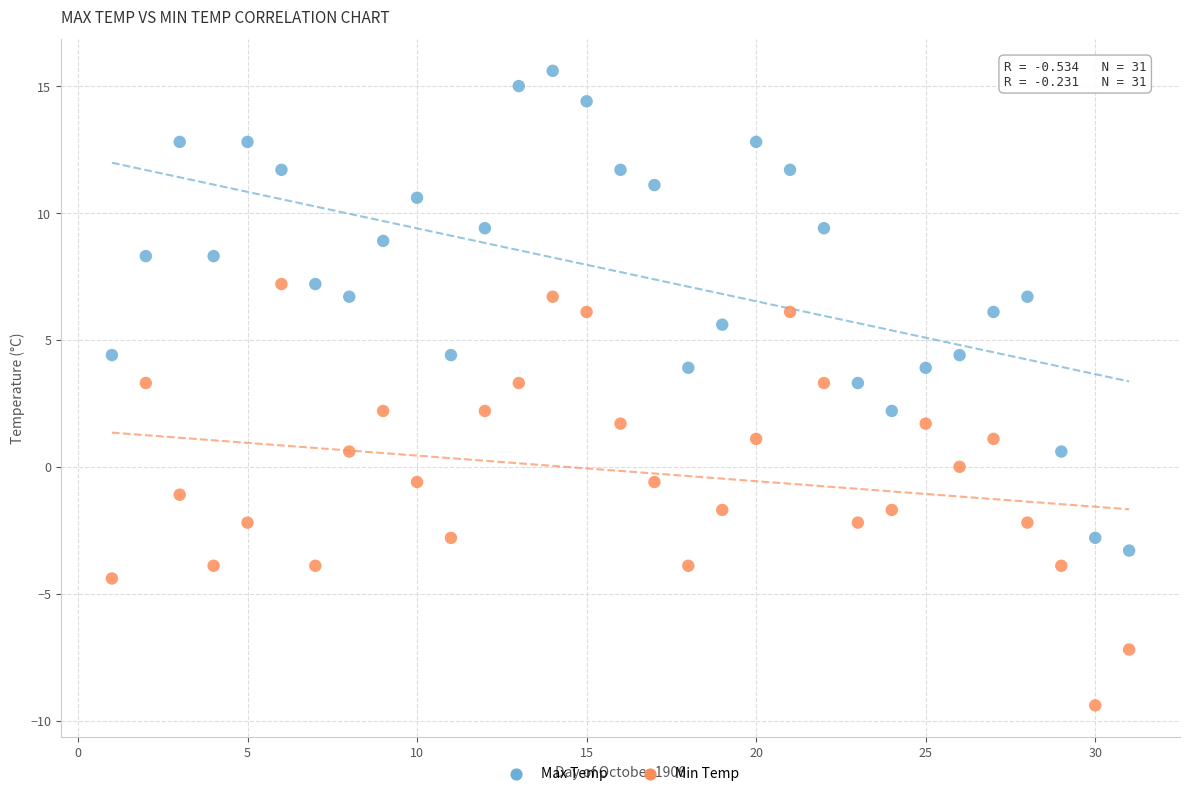

Which series reaches the minimum Y coordinate?

Min Temp